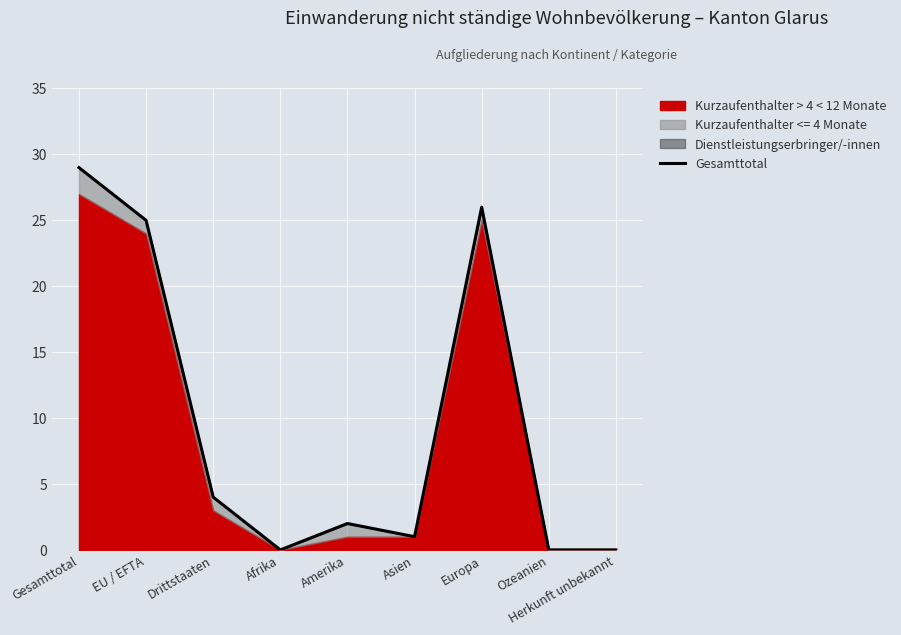

How many categories are shown in the chart?

9